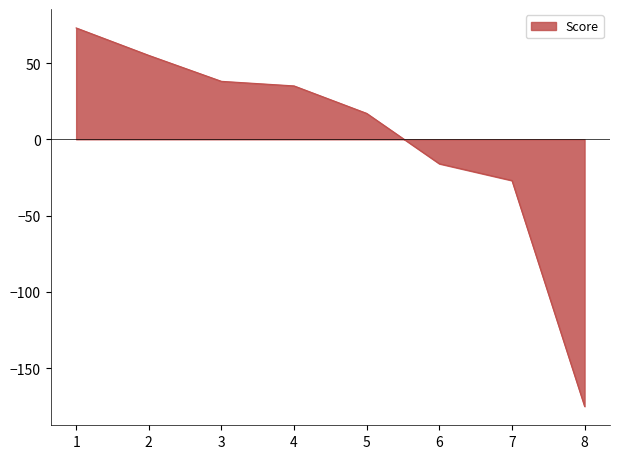

What is the difference between the second highest and minimum values?

230